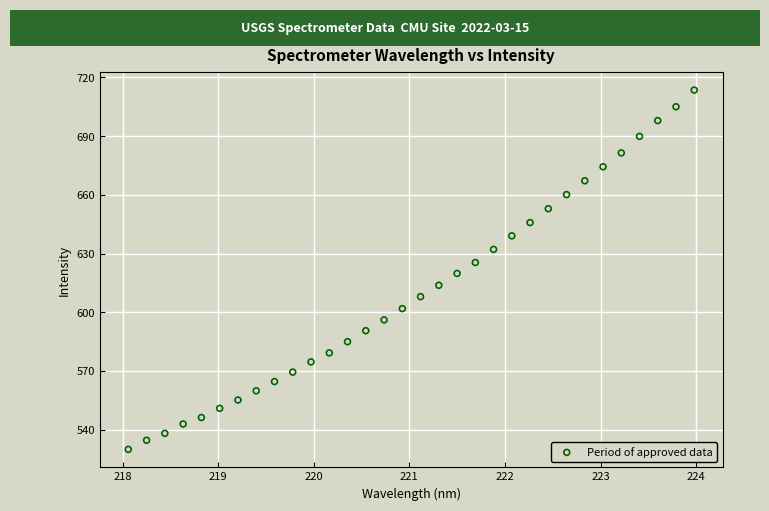

What is the range of X values (max minus min)?

5.9